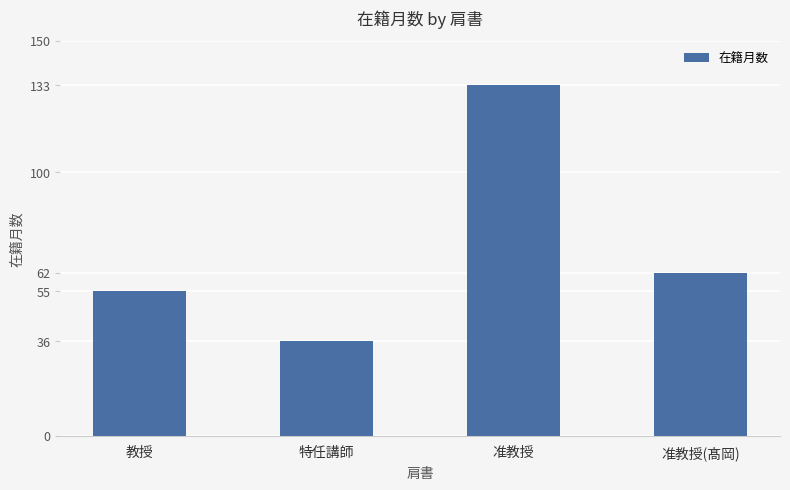

What is the label of the 1st bar from the right?

准教授(髙岡)